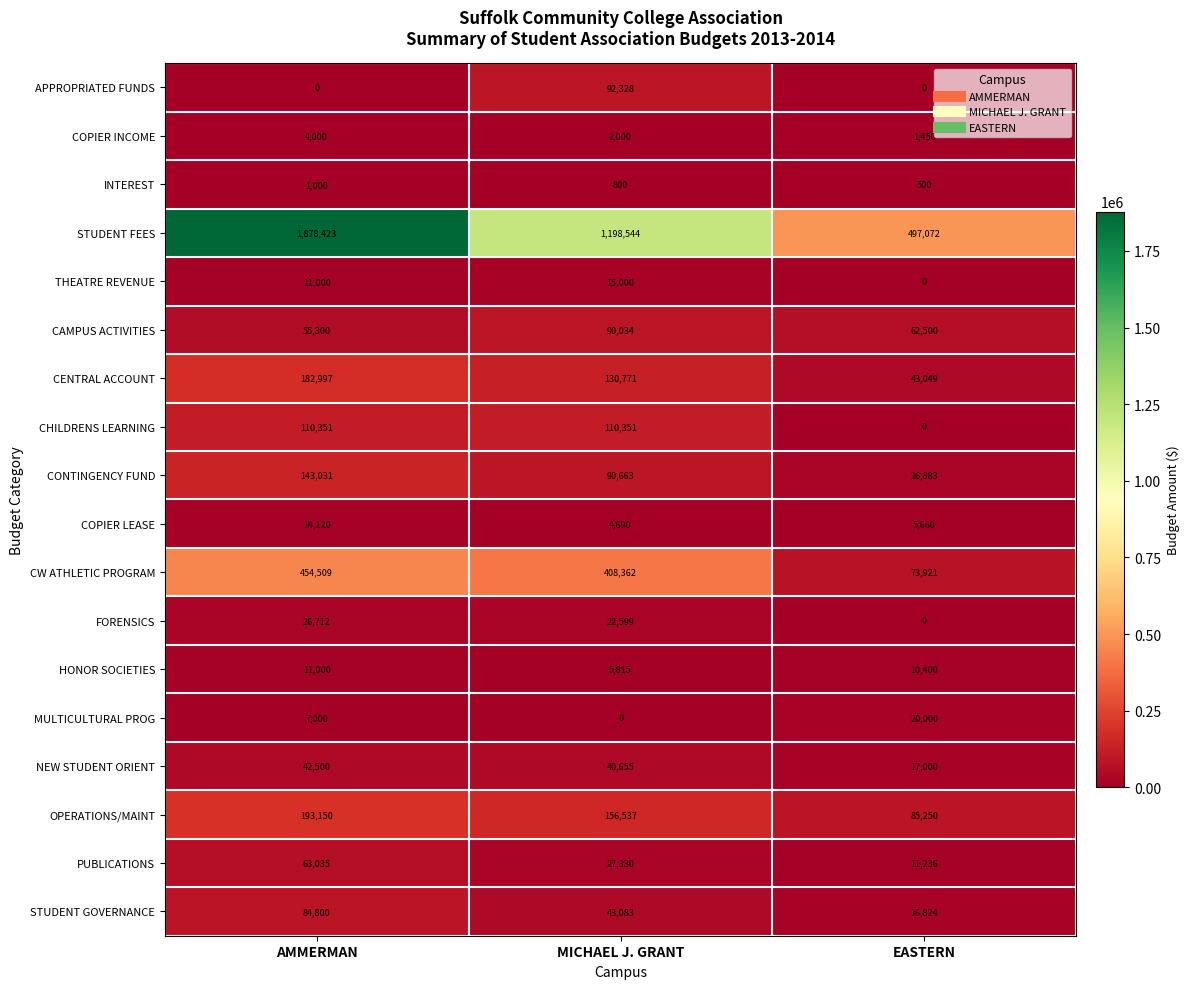

List the series in order of their peak value, lowest first.

INTEREST, COPIER INCOME, HONOR SOCIETIES, COPIER LEASE, THEATRE REVENUE, MULTICULTURAL PROG, FORENSICS, NEW STUDENT ORIENT, PUBLICATIONS, STUDENT GOVERNANCE, CAMPUS ACTIVITIES, APPROPRIATED FUNDS, CHILDRENS LEARNING, CONTINGENCY FUND, CENTRAL ACCOUNT, OPERATIONS/MAINT, CW ATHLETIC PROGRAM, STUDENT FEES